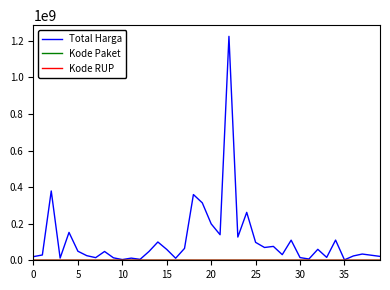

How many lines are shown in the chart?

3